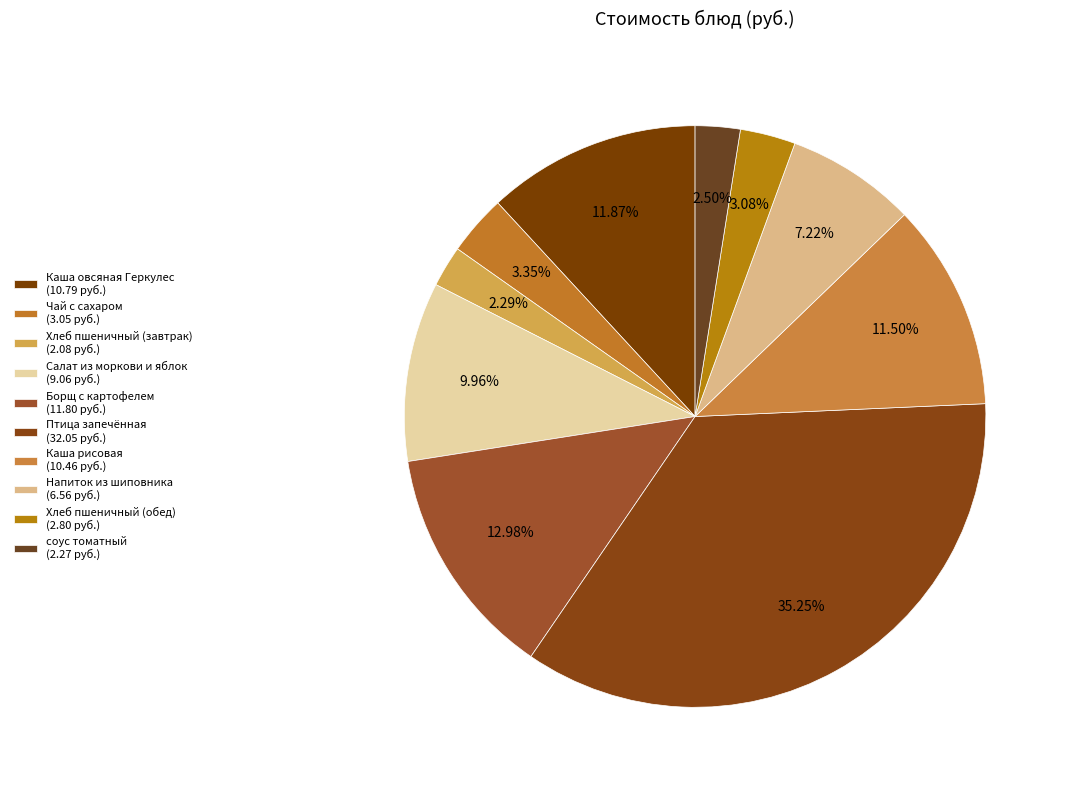

How many segments does this pie chart have?

10